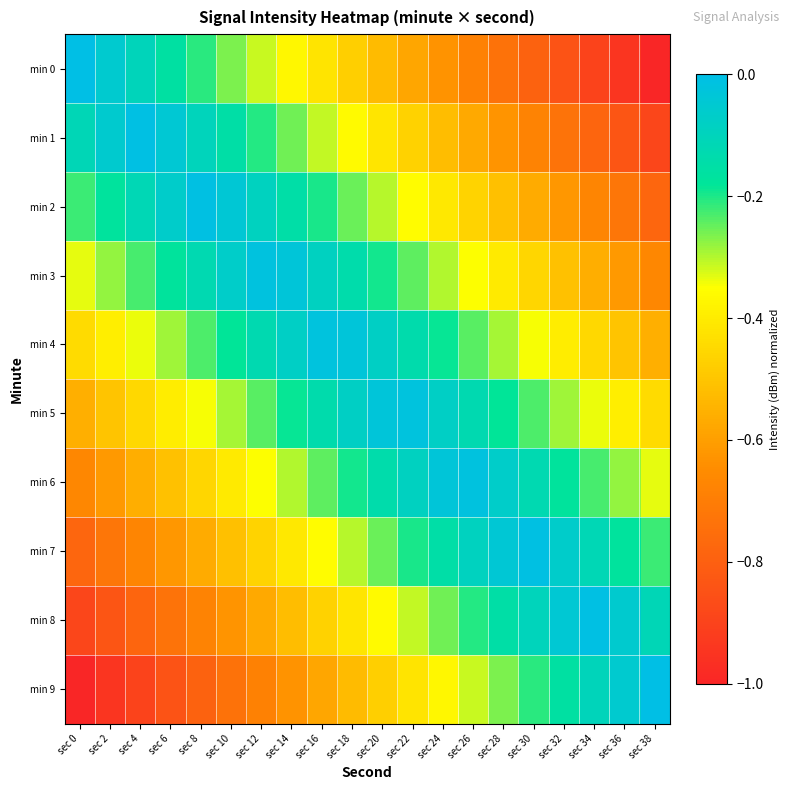

Reading left to right, list all the values displayed in this chart.

min 0: sec 0=-0.0	sec 2=-0.1	sec 4=-0.1	sec 6=-0.2	sec 8=-0.2	sec 10=-0.3	sec 12=-0.3	sec 14=-0.4	sec 16=-0.4	sec 18=-0.5	sec 20=-0.5	sec 22=-0.6	sec 24=-0.6	sec 26=-0.7	sec 28=-0.7	sec 30=-0.8	sec 32=-0.8	sec 34=-0.9	sec 36=-0.9	sec 38=-1.0
min 1: sec 0=-0.1	sec 2=-0.1	sec 4=-0.0	sec 6=-0.0	sec 8=-0.1	sec 10=-0.2	sec 12=-0.2	sec 14=-0.3	sec 16=-0.3	sec 18=-0.4	sec 20=-0.4	sec 22=-0.5	sec 24=-0.5	sec 26=-0.6	sec 28=-0.6	sec 30=-0.7	sec 32=-0.7	sec 34=-0.8	sec 36=-0.8	sec 38=-0.9
min 2: sec 0=-0.2	sec 2=-0.2	sec 4=-0.1	sec 6=-0.1	sec 8=-0.0	sec 10=-0.0	sec 12=-0.1	sec 14=-0.1	sec 16=-0.2	sec 18=-0.3	sec 20=-0.3	sec 22=-0.4	sec 24=-0.4	sec 26=-0.5	sec 28=-0.5	sec 30=-0.6	sec 32=-0.6	sec 34=-0.7	sec 36=-0.7	sec 38=-0.8
min 3: sec 0=-0.3	sec 2=-0.3	sec 4=-0.2	sec 6=-0.2	sec 8=-0.1	sec 10=-0.1	sec 12=-0.0	sec 14=-0.0	sec 16=-0.1	sec 18=-0.1	sec 20=-0.2	sec 22=-0.2	sec 24=-0.3	sec 26=-0.4	sec 28=-0.4	sec 30=-0.5	sec 32=-0.5	sec 34=-0.6	sec 36=-0.6	sec 38=-0.7
min 4: sec 0=-0.4	sec 2=-0.4	sec 4=-0.3	sec 6=-0.3	sec 8=-0.2	sec 10=-0.2	sec 12=-0.1	sec 14=-0.1	sec 16=-0.0	sec 18=-0.0	sec 20=-0.1	sec 22=-0.1	sec 24=-0.2	sec 26=-0.2	sec 28=-0.3	sec 30=-0.3	sec 32=-0.4	sec 34=-0.5	sec 36=-0.5	sec 38=-0.6
min 5: sec 0=-0.6	sec 2=-0.5	sec 4=-0.5	sec 6=-0.4	sec 8=-0.3	sec 10=-0.3	sec 12=-0.2	sec 14=-0.2	sec 16=-0.1	sec 18=-0.1	sec 20=-0.0	sec 22=-0.0	sec 24=-0.1	sec 26=-0.1	sec 28=-0.2	sec 30=-0.2	sec 32=-0.3	sec 34=-0.3	sec 36=-0.4	sec 38=-0.4
min 6: sec 0=-0.7	sec 2=-0.6	sec 4=-0.6	sec 6=-0.5	sec 8=-0.5	sec 10=-0.4	sec 12=-0.4	sec 14=-0.3	sec 16=-0.2	sec 18=-0.2	sec 20=-0.1	sec 22=-0.1	sec 24=-0.0	sec 26=-0.0	sec 28=-0.1	sec 30=-0.1	sec 32=-0.2	sec 34=-0.2	sec 36=-0.3	sec 38=-0.3
min 7: sec 0=-0.8	sec 2=-0.7	sec 4=-0.7	sec 6=-0.6	sec 8=-0.6	sec 10=-0.5	sec 12=-0.5	sec 14=-0.4	sec 16=-0.4	sec 18=-0.3	sec 20=-0.3	sec 22=-0.2	sec 24=-0.1	sec 26=-0.1	sec 28=-0.0	sec 30=-0.0	sec 32=-0.1	sec 34=-0.1	sec 36=-0.2	sec 38=-0.2
min 8: sec 0=-0.9	sec 2=-0.8	sec 4=-0.8	sec 6=-0.7	sec 8=-0.7	sec 10=-0.6	sec 12=-0.6	sec 14=-0.5	sec 16=-0.5	sec 18=-0.4	sec 20=-0.4	sec 22=-0.3	sec 24=-0.3	sec 26=-0.2	sec 28=-0.2	sec 30=-0.1	sec 32=-0.0	sec 34=-0.0	sec 36=-0.1	sec 38=-0.1
min 9: sec 0=-1.0	sec 2=-0.9	sec 4=-0.9	sec 6=-0.8	sec 8=-0.8	sec 10=-0.7	sec 12=-0.7	sec 14=-0.6	sec 16=-0.6	sec 18=-0.5	sec 20=-0.5	sec 22=-0.4	sec 24=-0.4	sec 26=-0.3	sec 28=-0.3	sec 30=-0.2	sec 32=-0.2	sec 34=-0.1	sec 36=-0.1	sec 38=-0.0